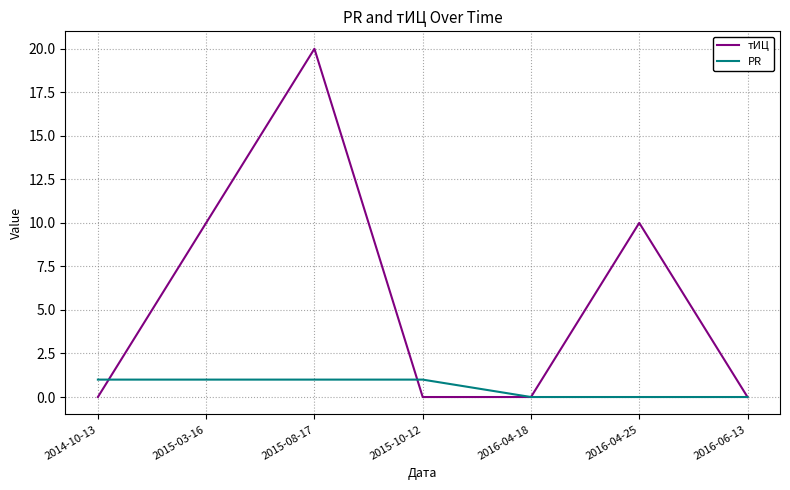

In тИЦ, how many points are higher than both neighbors (excluding endpoints)?

2